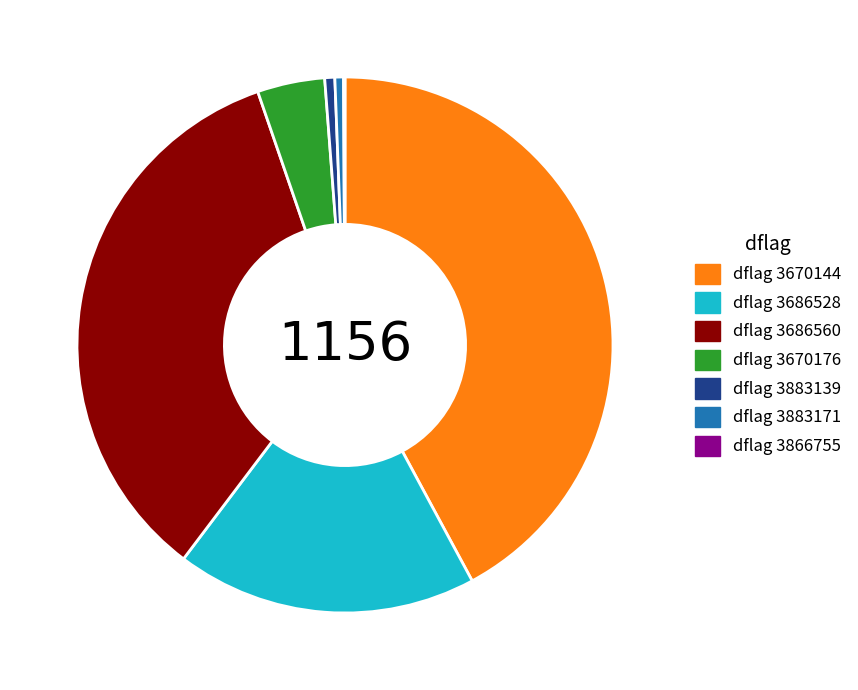

Does any single category account for the majority?

No